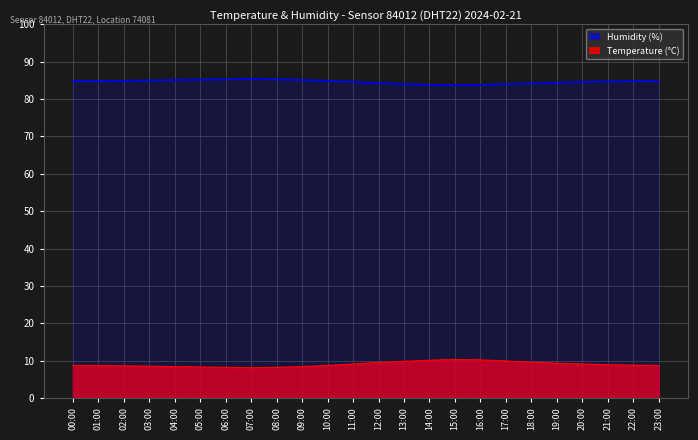

True or false: humidity has a value of 83.8 at 14:00.

True